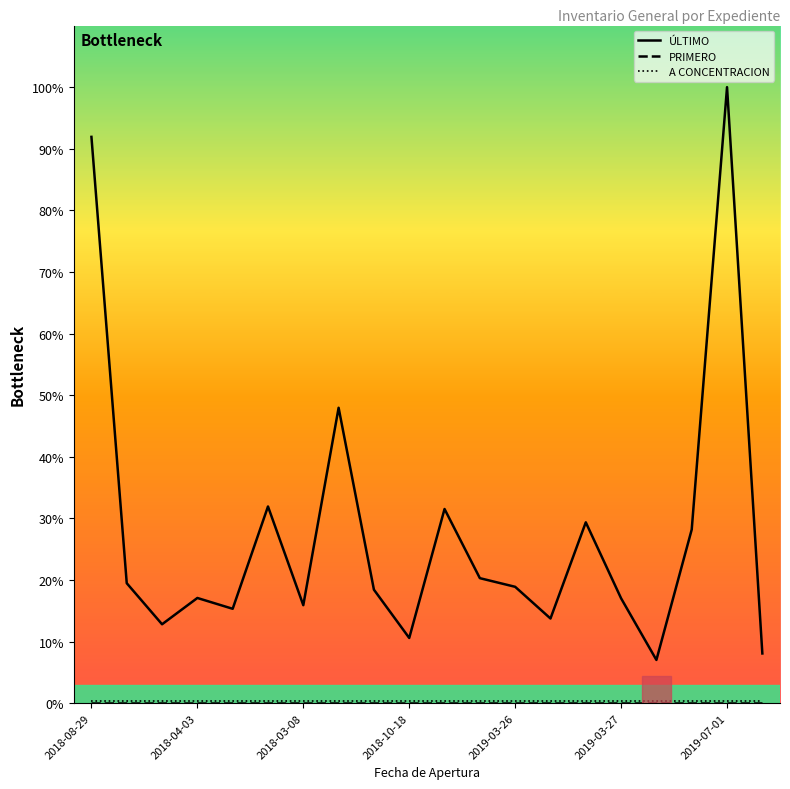

True or false: ÚLTIMO has a value of 28.2 at 17.

True